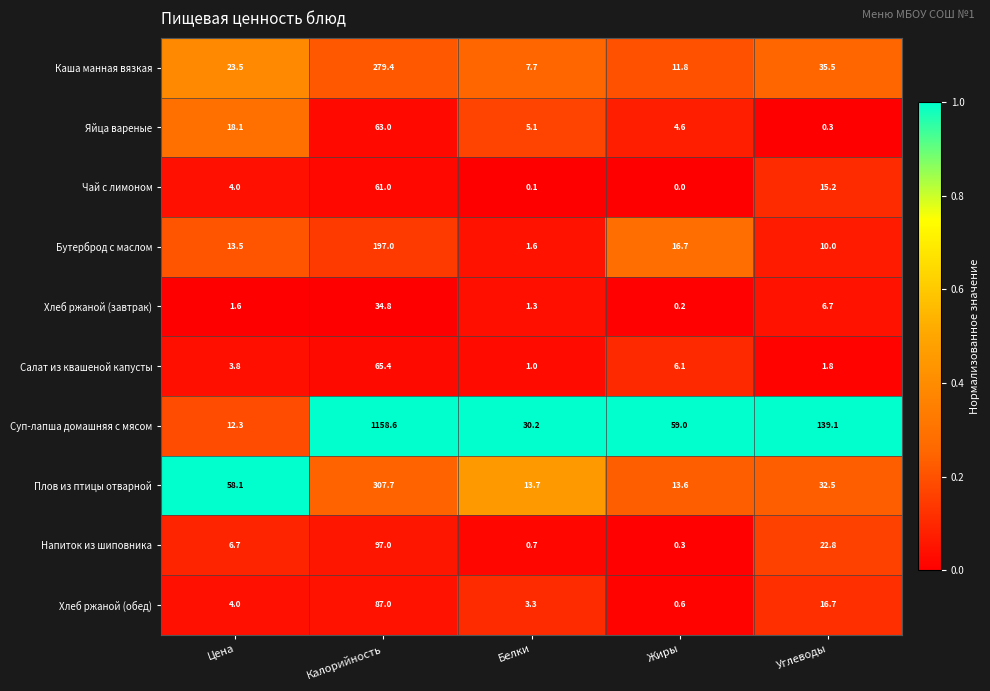

At how many categories does at least one series exceed 0?

5